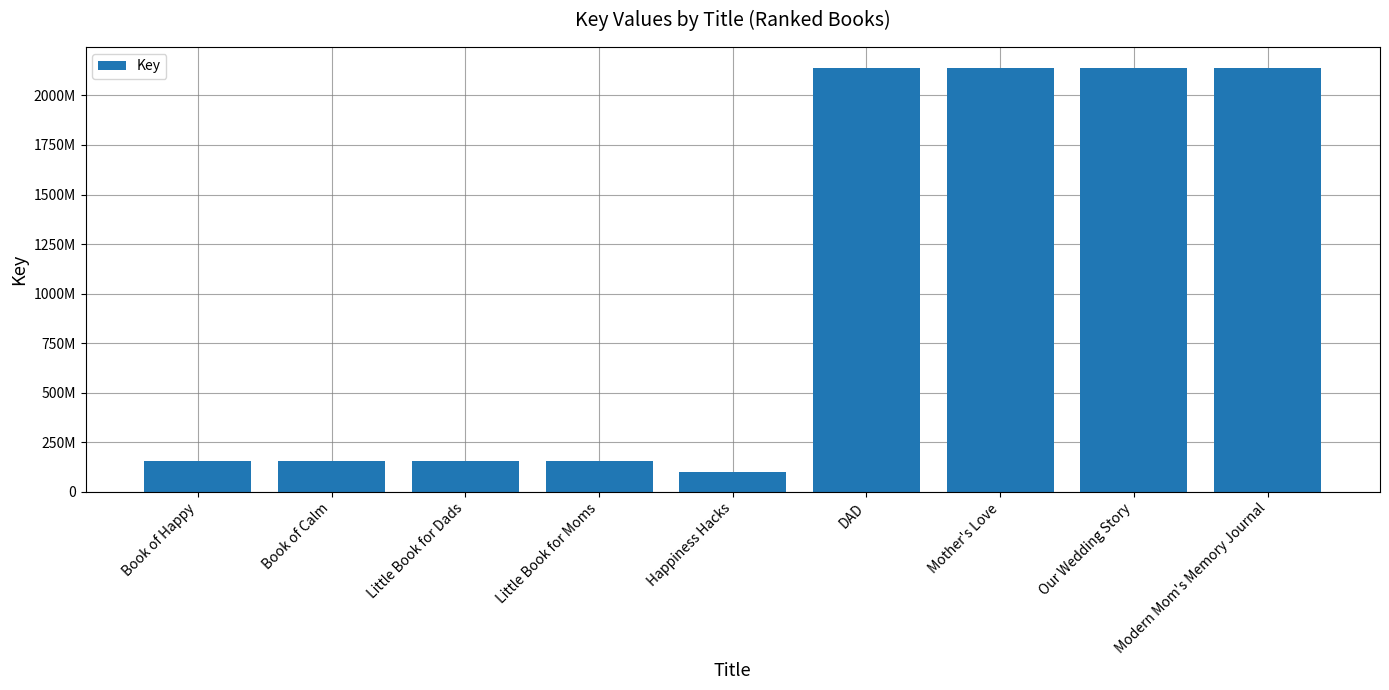

Rank the categories by value from lowest to highest.

Happiness Hacks, Little Book for Dads, Little Book for Moms, Book of Calm, Book of Happy, Mother's Love, DAD, Modern Mom's Memory Journal, Our Wedding Story